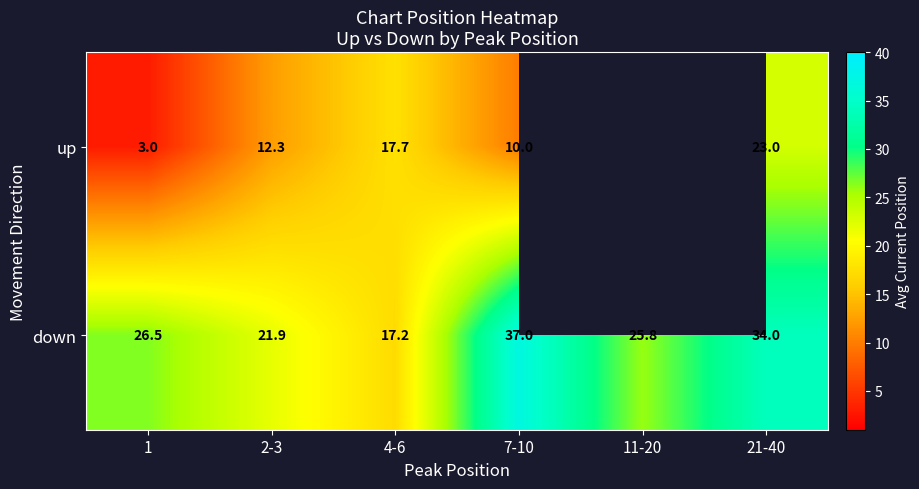

How many data points in down are above 26?

3